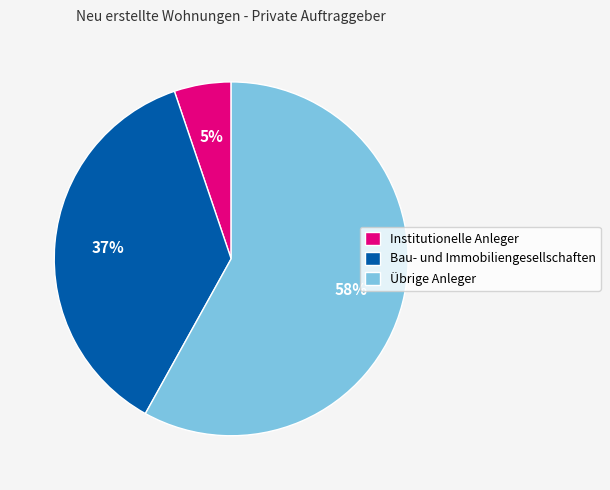

Which category accounts for the majority?

Übrige Anleger